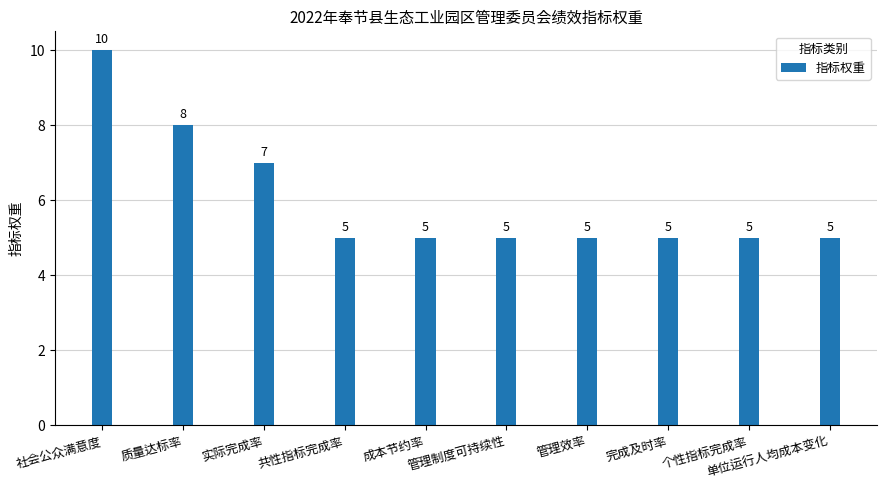

At which label is the value closest to 7?

实际完成率